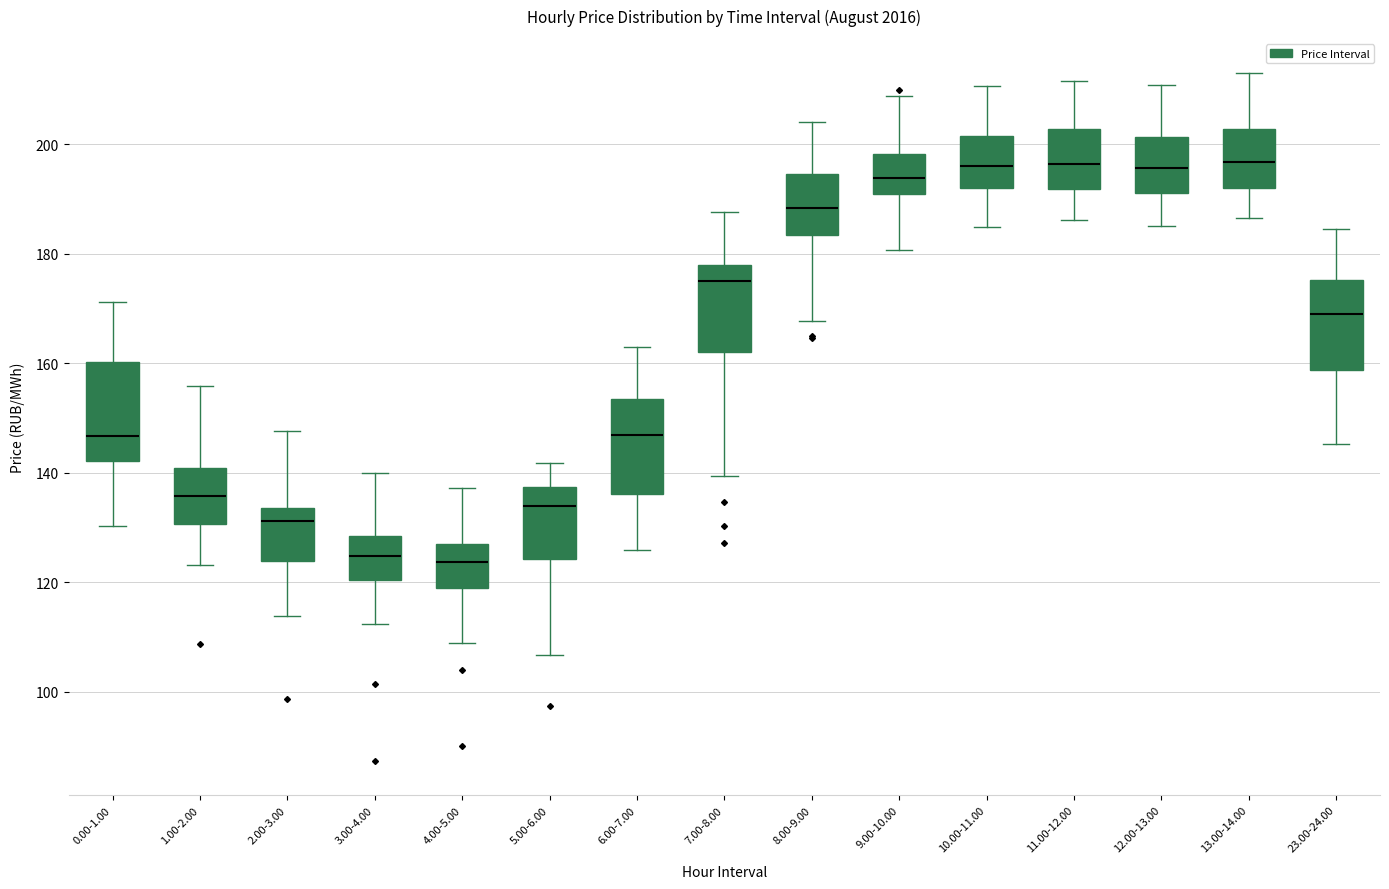

Reading left to right, read every box against the y-axis: the position of its median line, the range the box covers, and the ends of its whiskers. The values are not printed on the chart, so give them approximately, as read against the axis.

0.00-1.00: median 146, box 142 to 160, whiskers 130 to 172
1.00-2.00: median 136, box 130 to 140, whiskers 124 to 156
2.00-3.00: median 132, box 124 to 134, whiskers 114 to 148
3.00-4.00: median 124, box 120 to 128, whiskers 112 to 140
4.00-5.00: median 124, box 118 to 126, whiskers 108 to 138
5.00-6.00: median 134, box 124 to 138, whiskers 106 to 142
6.00-7.00: median 146, box 136 to 154, whiskers 126 to 162
7.00-8.00: median 174, box 162 to 178, whiskers 140 to 188
8.00-9.00: median 188, box 184 to 194, whiskers 168 to 204
9.00-10.00: median 194, box 190 to 198, whiskers 180 to 208
10.00-11.00: median 196, box 192 to 202, whiskers 184 to 210
11.00-12.00: median 196, box 192 to 202, whiskers 186 to 212
12.00-13.00: median 196, box 192 to 202, whiskers 186 to 210
13.00-14.00: median 196, box 192 to 202, whiskers 186 to 212
23.00-24.00: median 170, box 158 to 176, whiskers 146 to 184